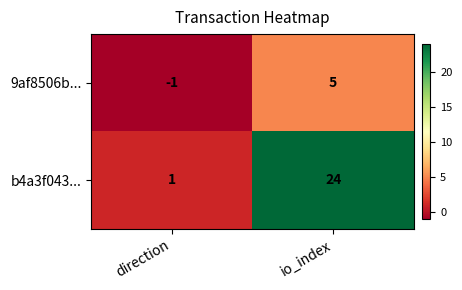

Reading left to right, what are all the values shown in this chart?

9af8506b...: -1	5
b4a3f043...: 1	24